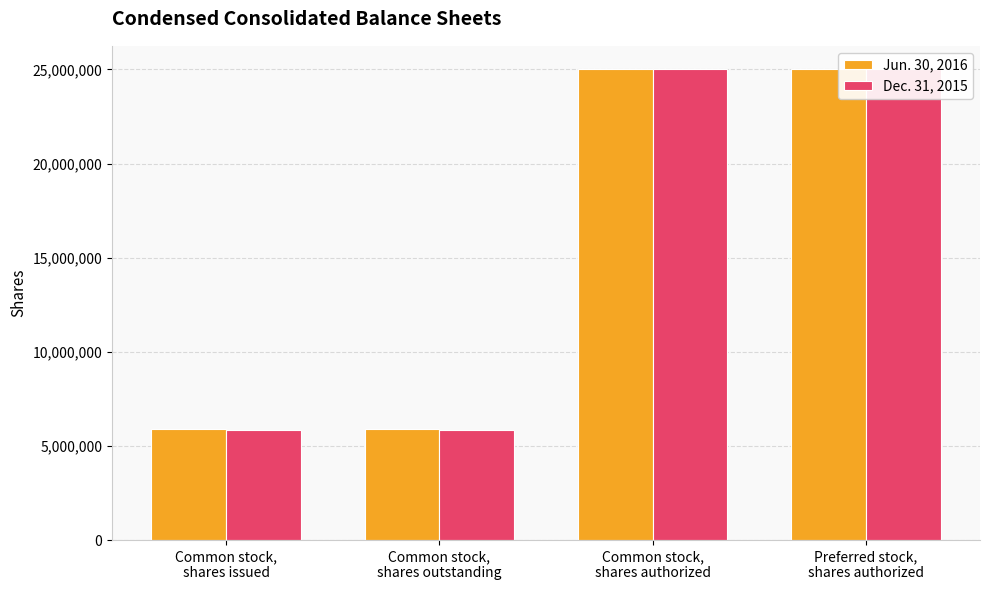

What is the sum of the Dec. 31, 2015 values at Preferred stock,
shares authorized and Common stock,
shares authorized?

50000000